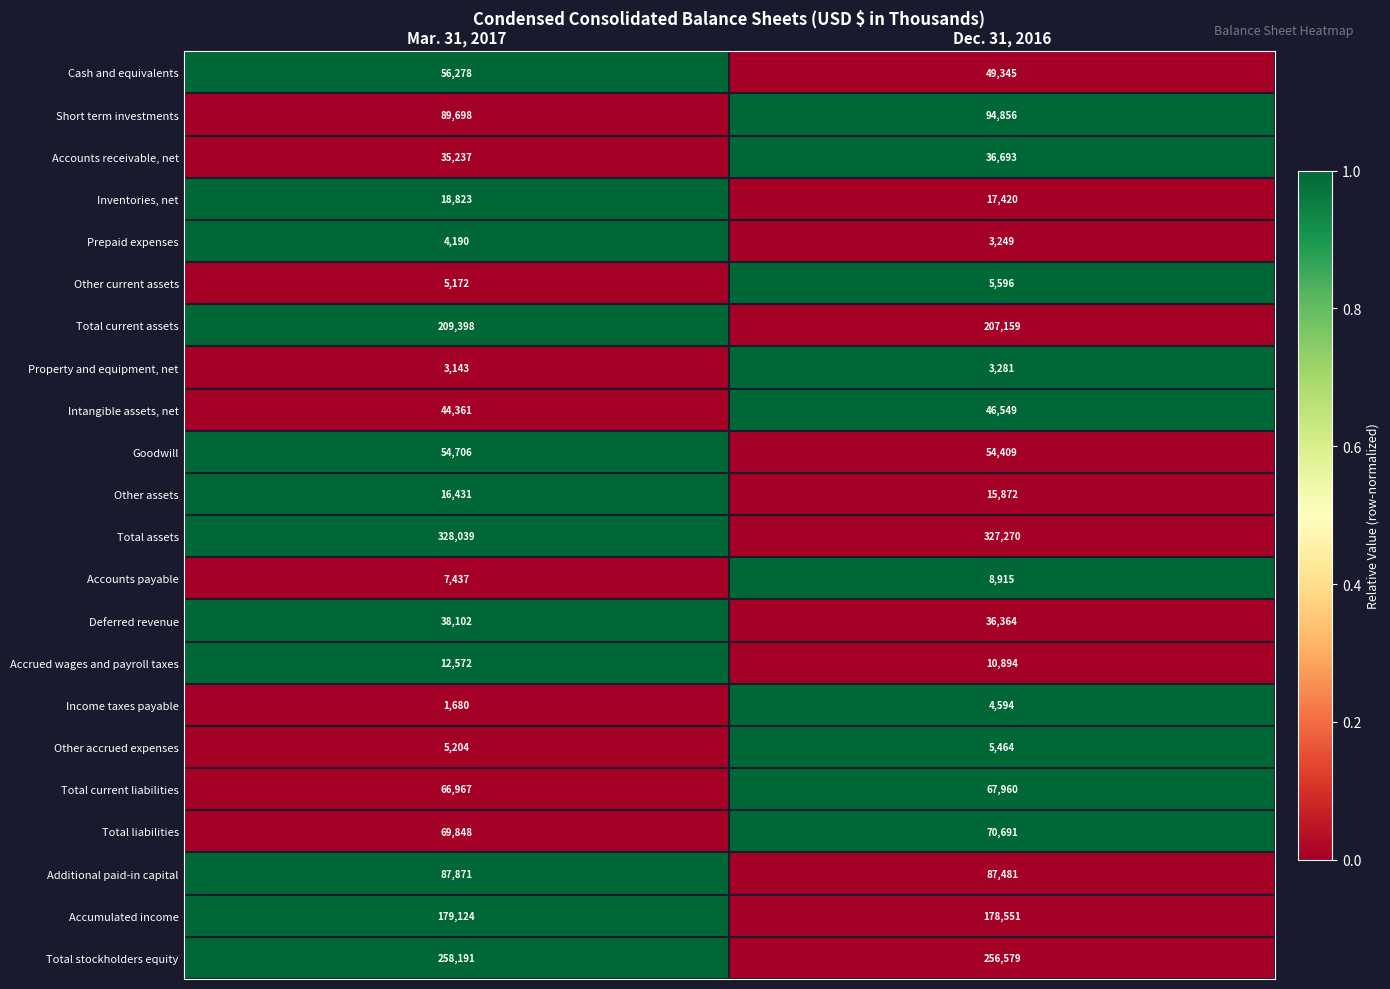

At Mar. 31, 2017, list the series in order from smallest to largest.

Income taxes payable, Property and equipment, net, Prepaid expenses, Other current assets, Other accrued expenses, Accounts payable, Accrued wages and payroll taxes, Other assets, Inventories, net, Accounts receivable, net, Deferred revenue, Intangible assets, net, Goodwill, Cash and equivalents, Total current liabilities, Total liabilities, Additional paid-in capital, Short term investments, Accumulated income, Total current assets, Total stockholders equity, Total assets